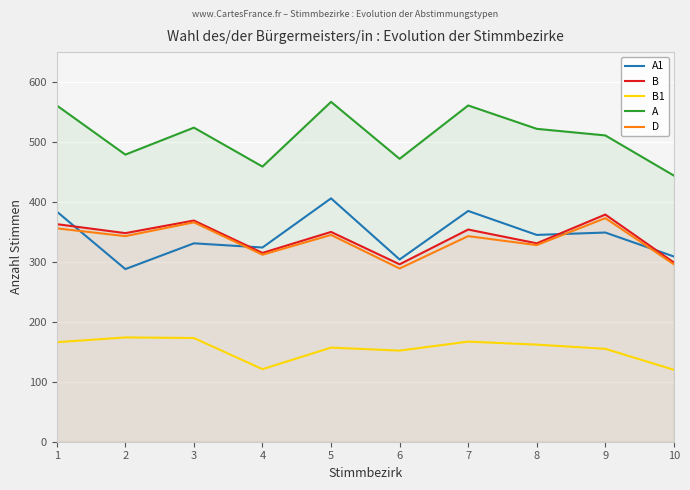

What are all the series names shown in the legend?

A1, B, B1, A, D